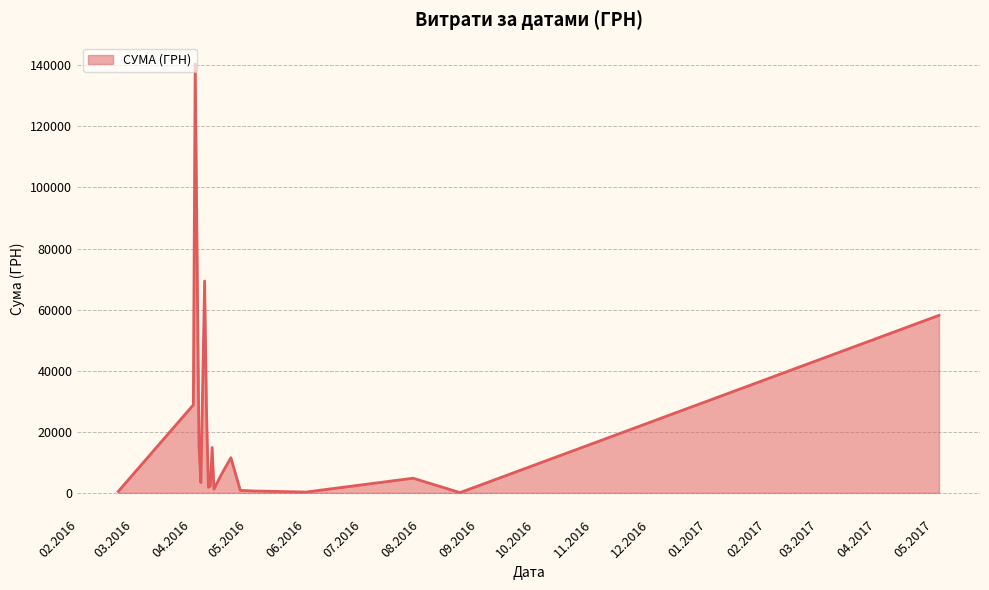

What is the difference between the maximum and minimum values?

140331.5